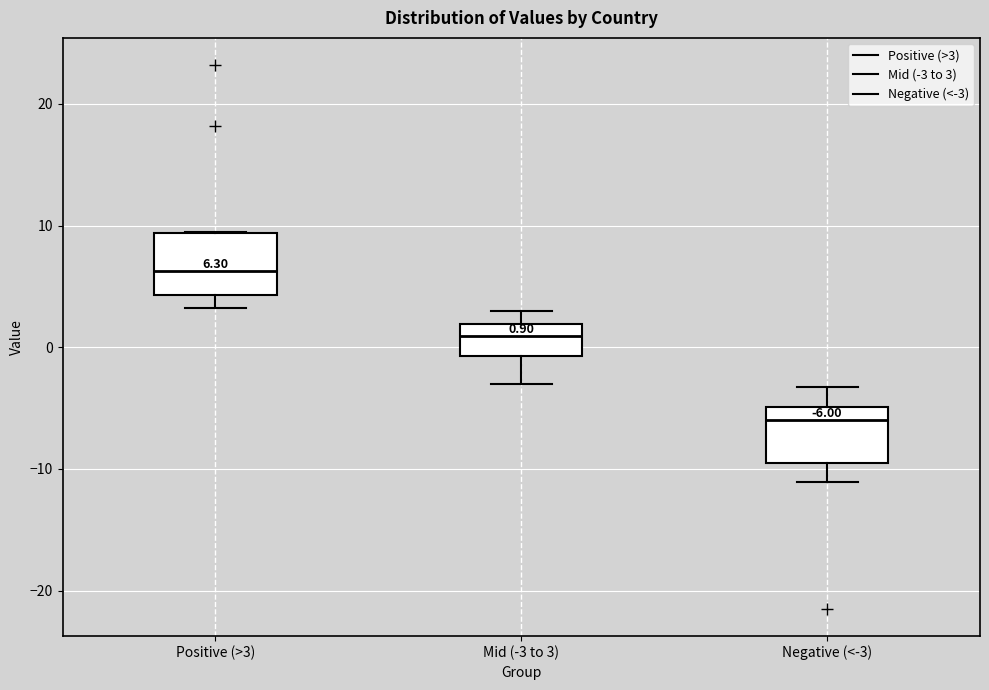

Which box has the lowest median line?

Negative (<-3)